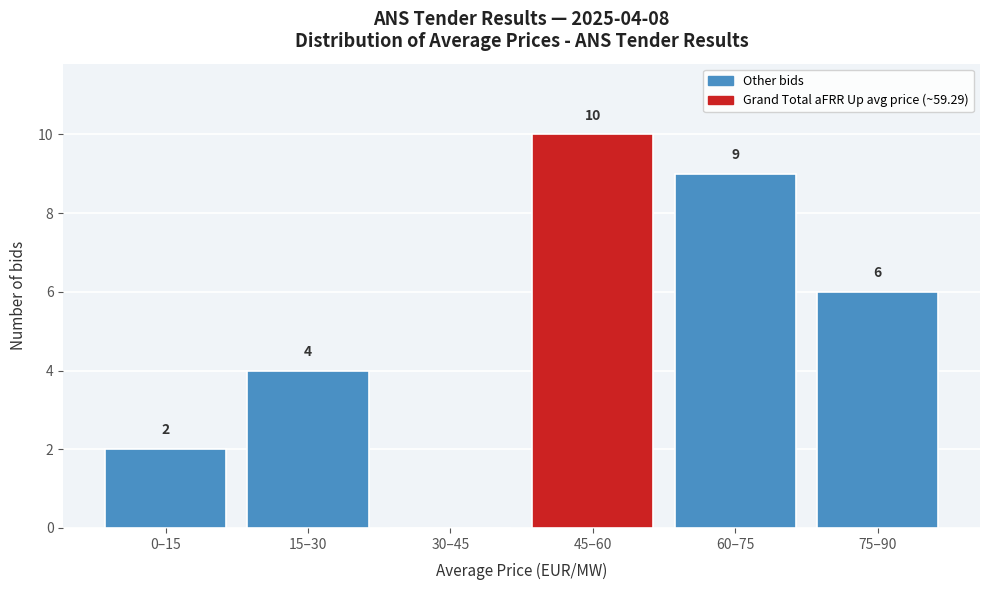

Reading left to right, extract all data points from this chart.

0–15=2	15–30=4	30–45=0	45–60=10	60–75=9	75–90=6